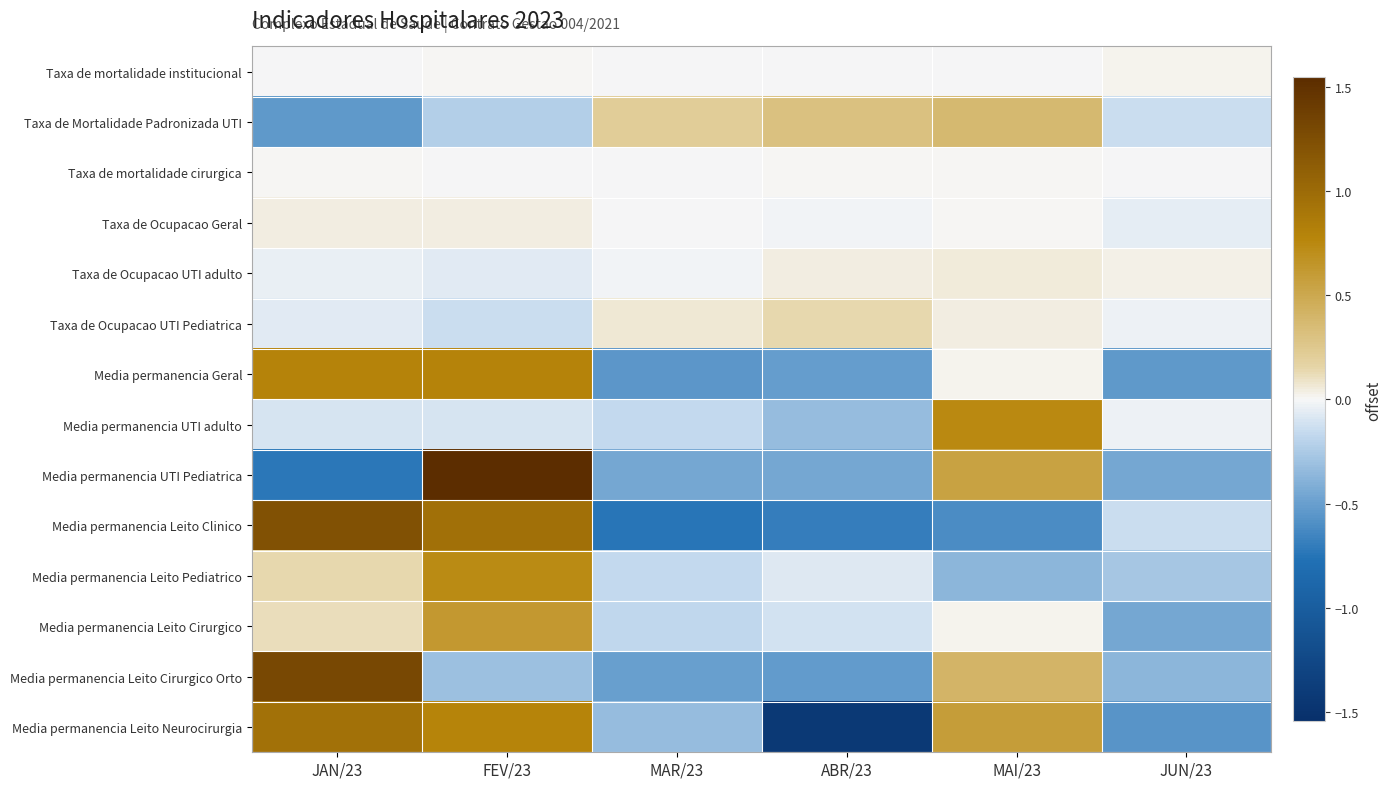

How many series are shown in this chart?

14